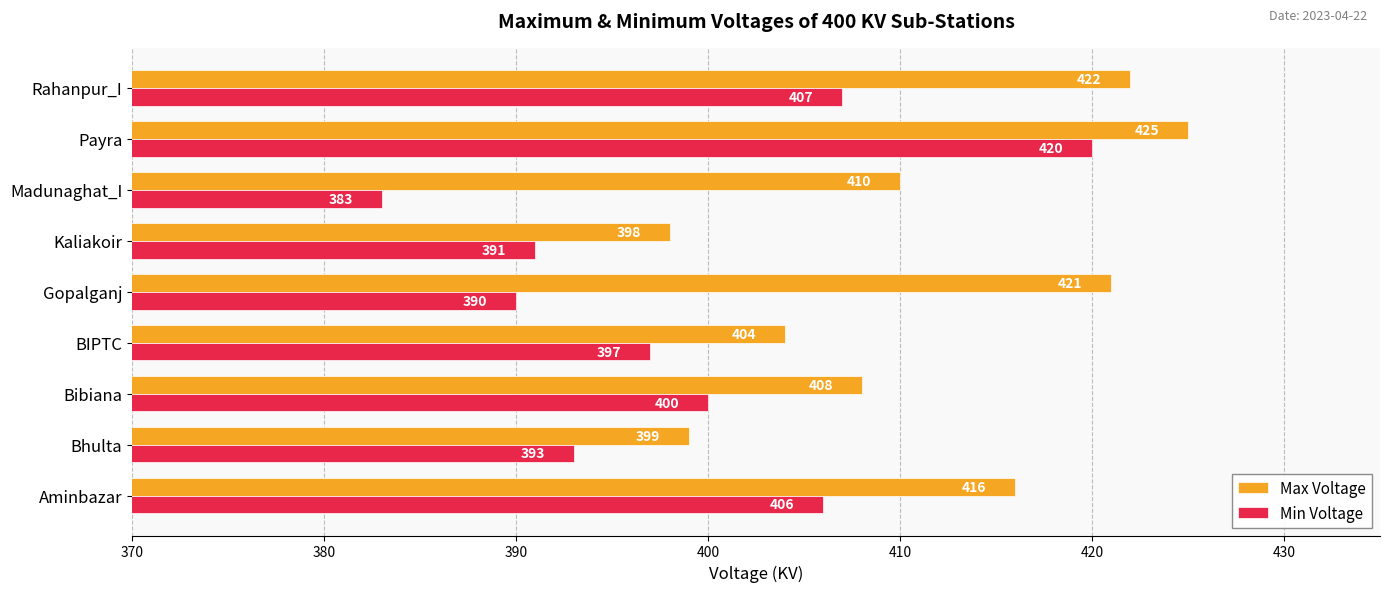

At how many categories does at least one series exceed 393?

9